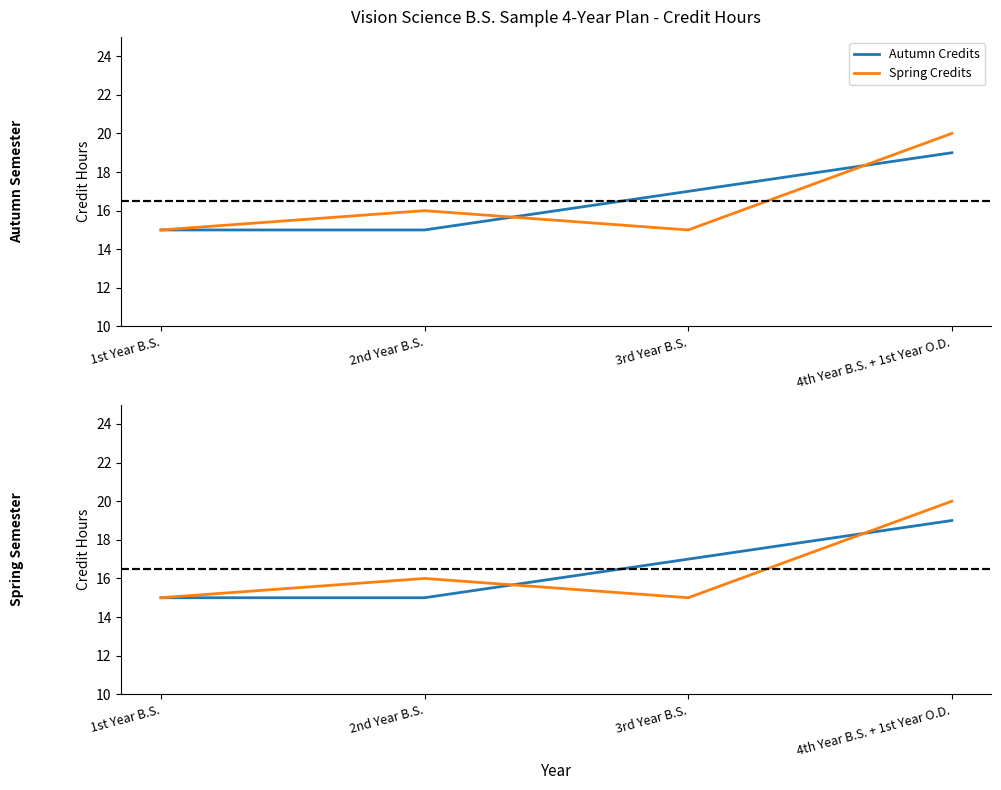

At which category does the chart reach its peak across all series?

4th Year B.S. + 1st Year O.D.